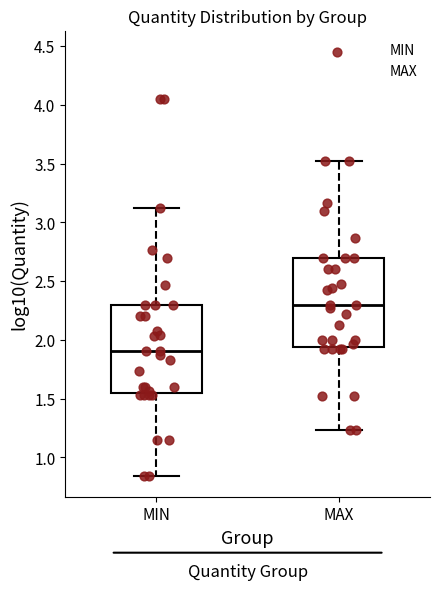

Reading left to right, read every box against the y-axis: the position of its median line, the range the box covers, and the ends of its whiskers. The values are not printed on the chart, so give them approximately, as read against the axis.

MIN: median 1.90, box 1.55 to 2.30, whiskers 0.85 to 3.15
MAX: median 2.30, box 1.95 to 2.70, whiskers 1.25 to 3.50